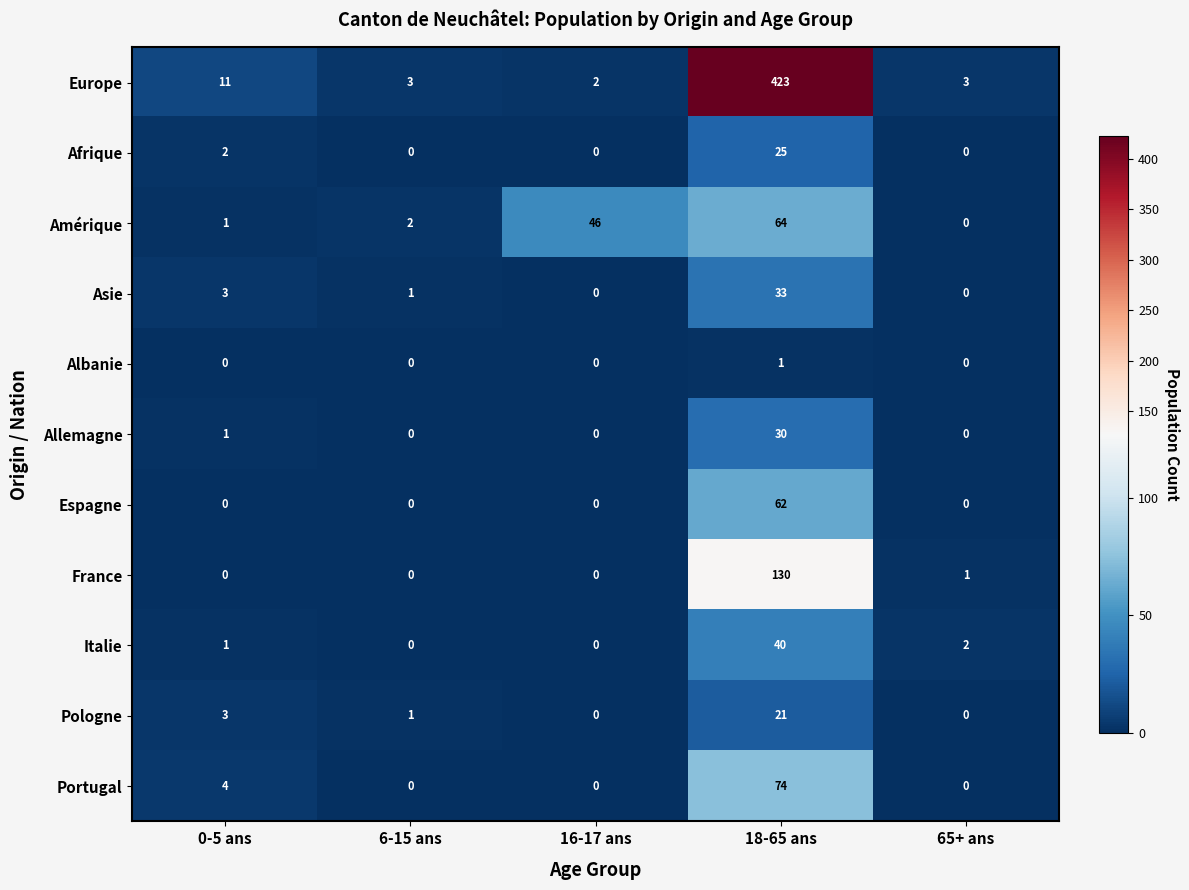

What is the approximate value of Espagne at 18-65 ans, to the nearest 10?

60